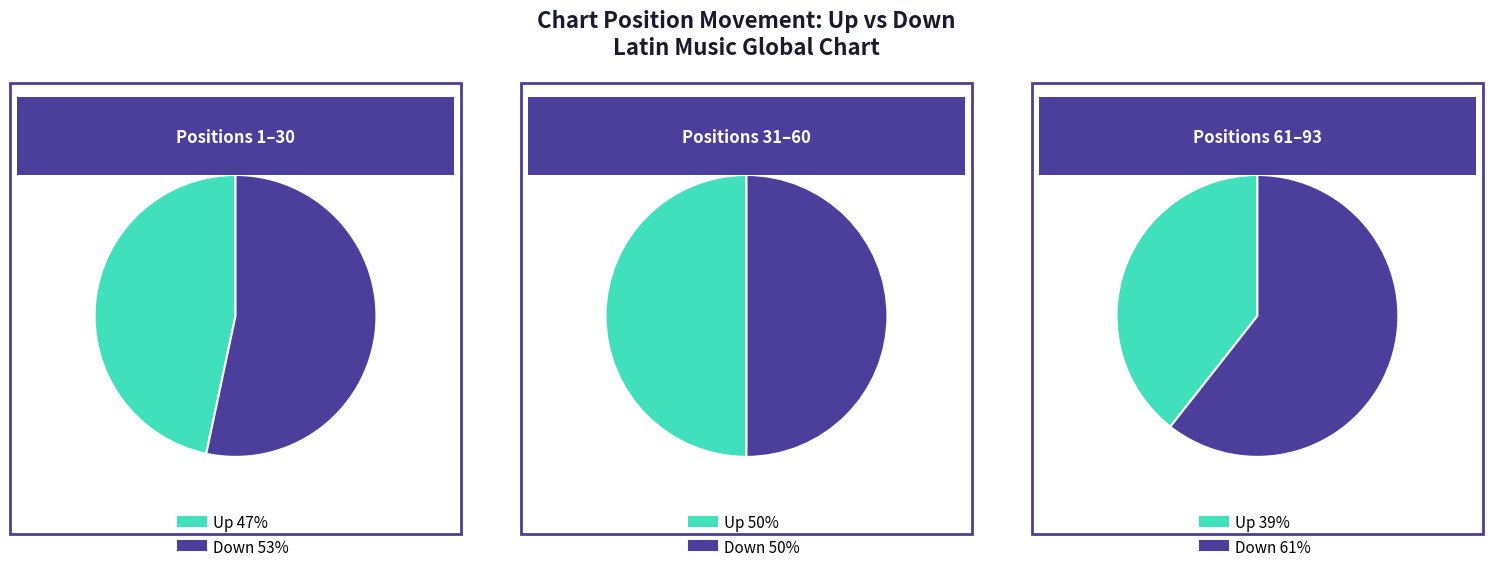

What percentage do up and down together represent?

100.0%